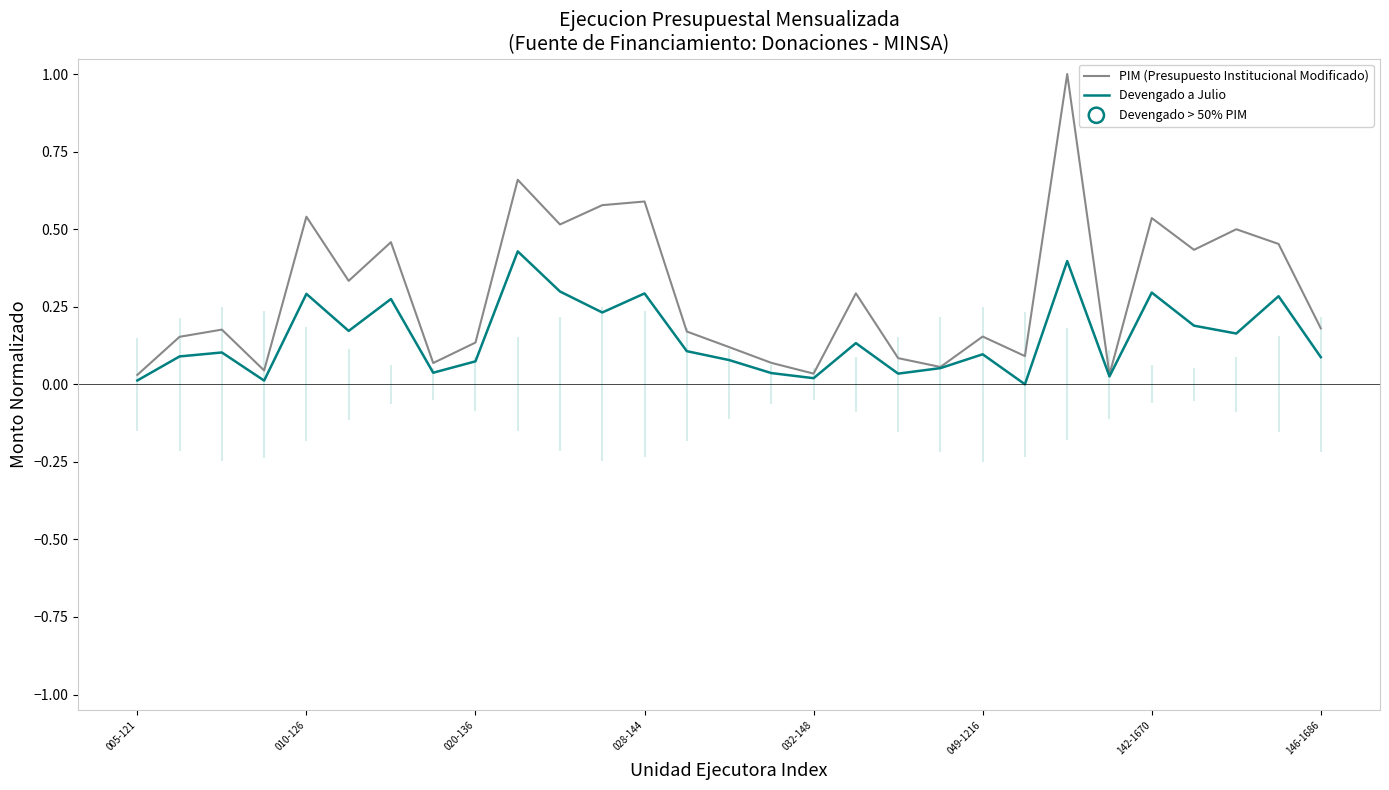

At how many categories does at least one series exceed 0?

29